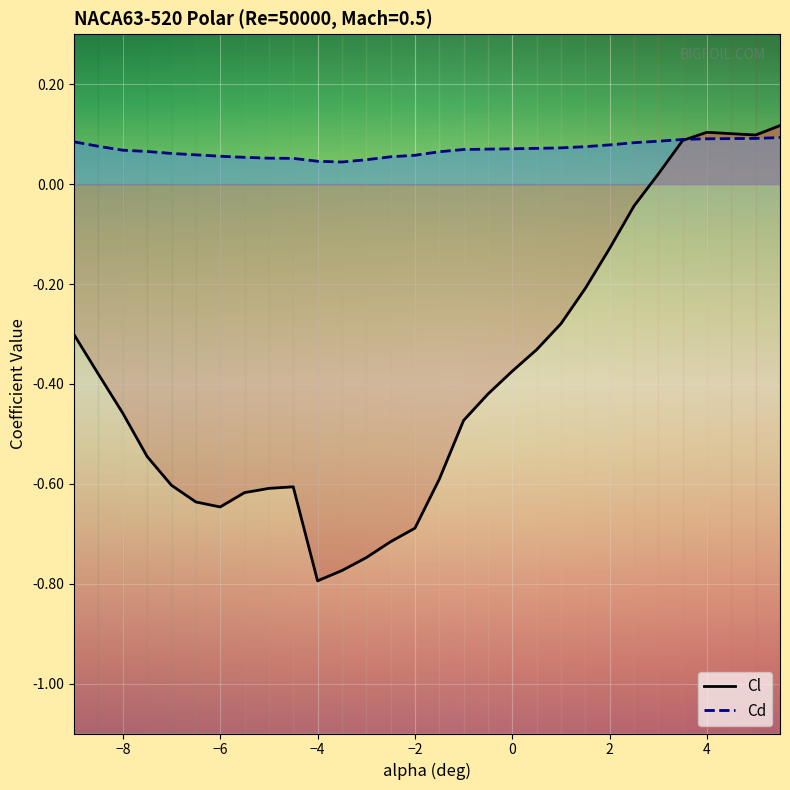

At −2, list the series in order from smallest to largest.

Cl, Cd